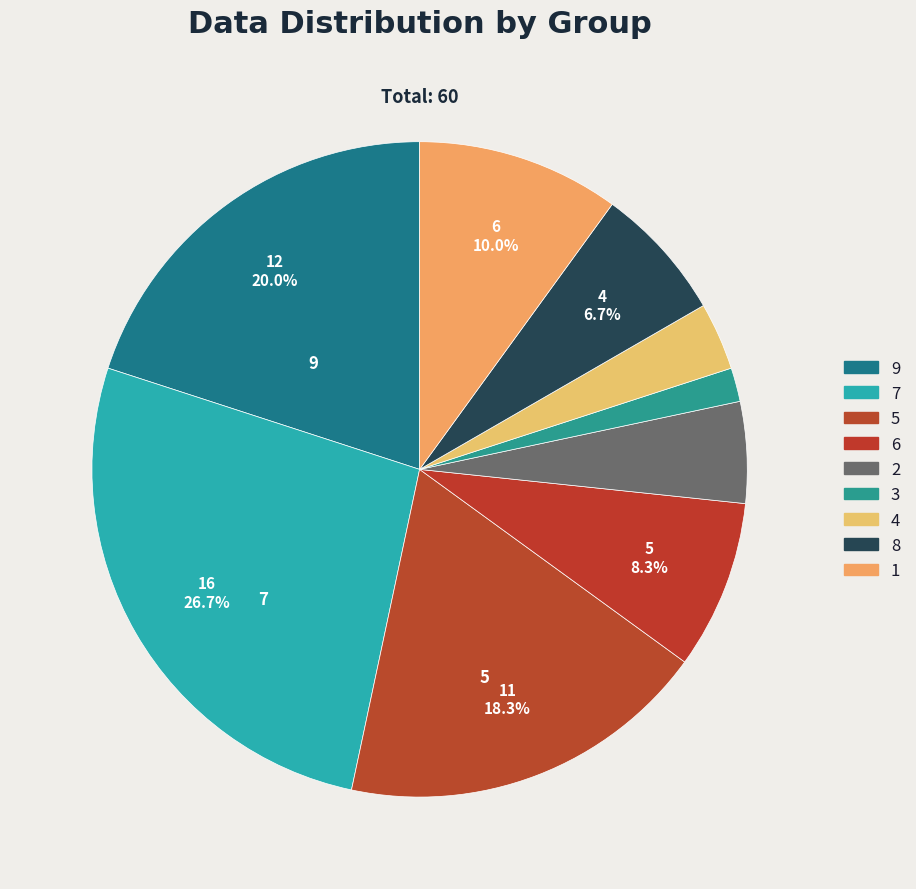

How many slices are in this pie chart?

9